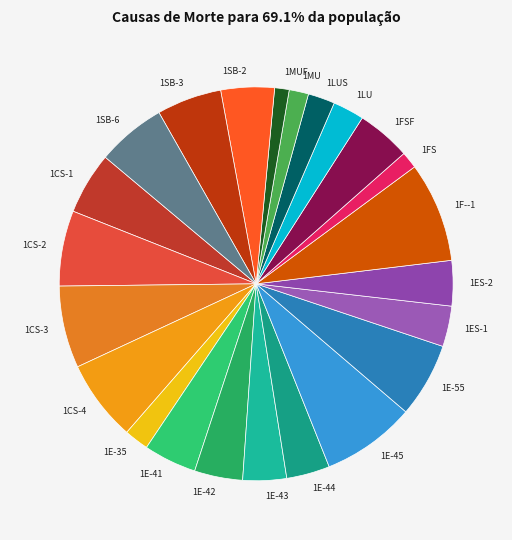

Combined, do 1F--1 and 1SB-2 account for over 50%?

No